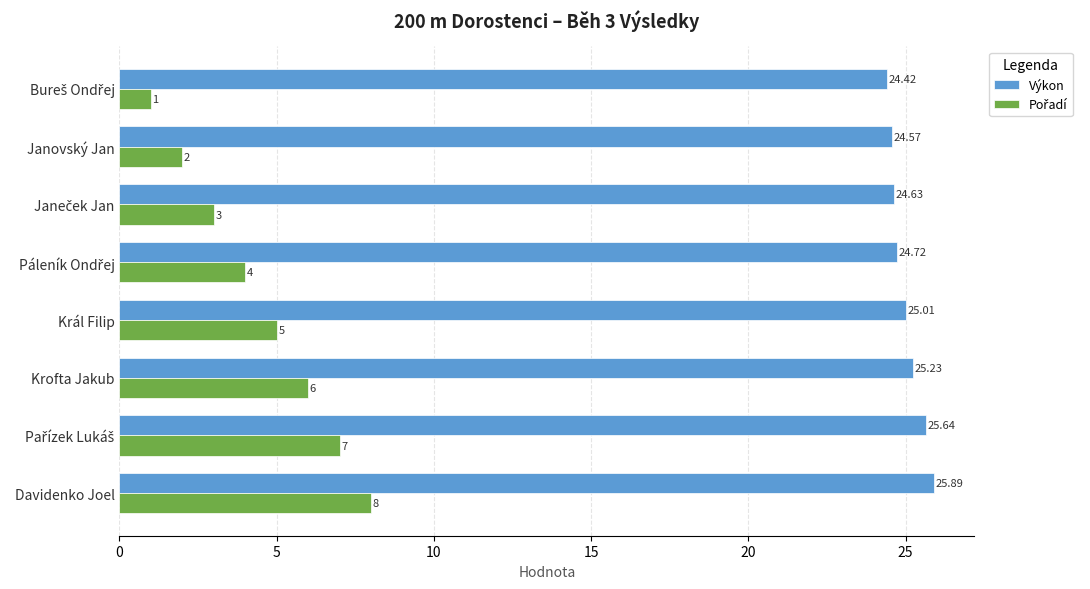

At how many categories does at least one series exceed 11?

8